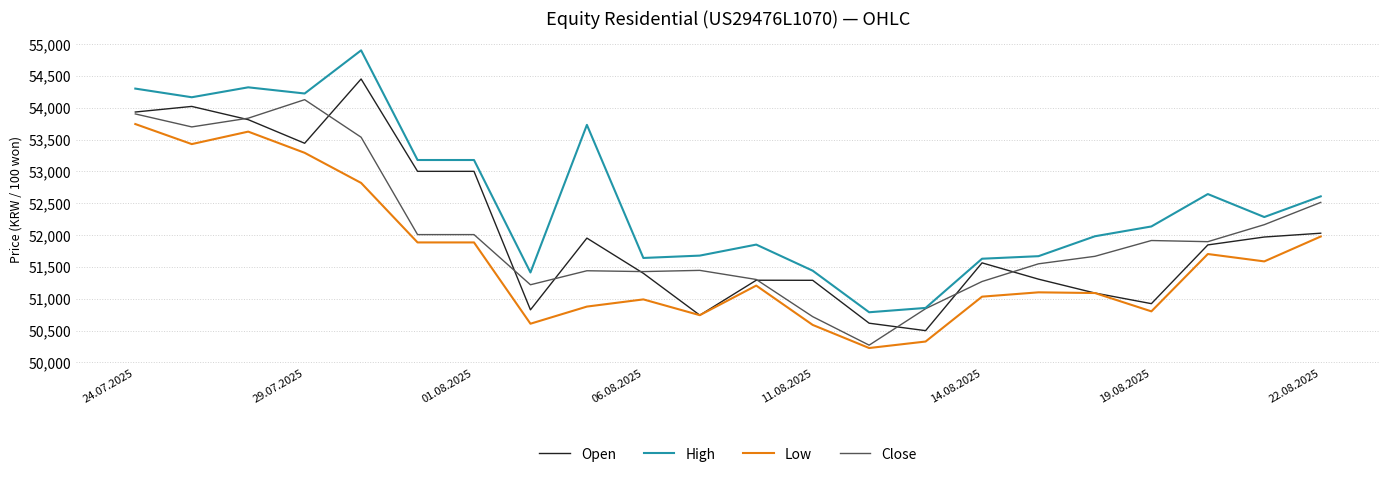

Which series has the widest spread of values?

High